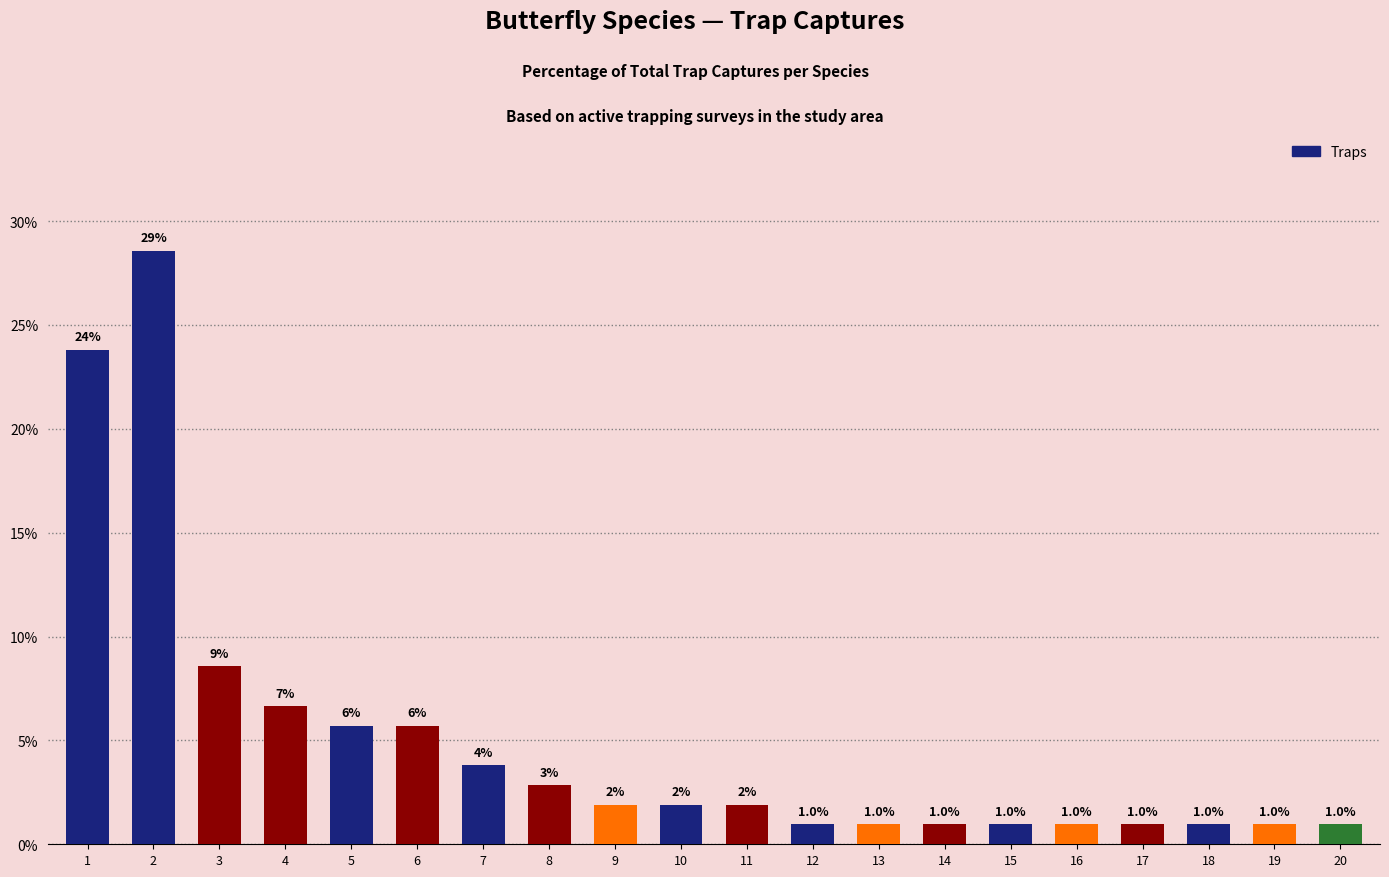

How many bars are there in total?

20